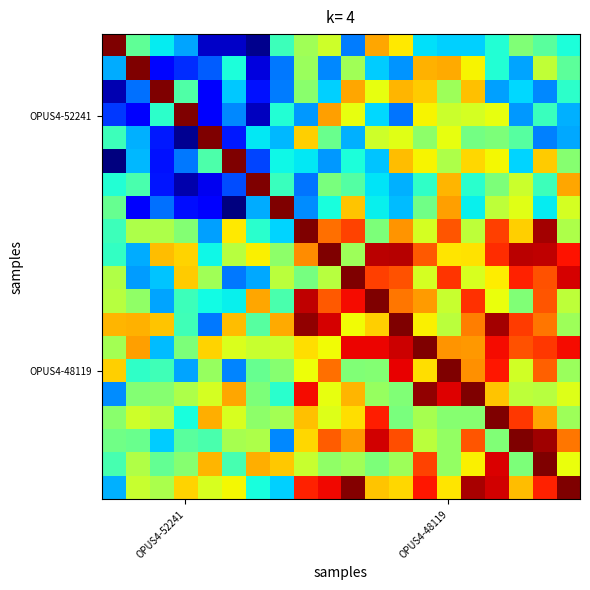

How many distinct data groups are displayed?

20